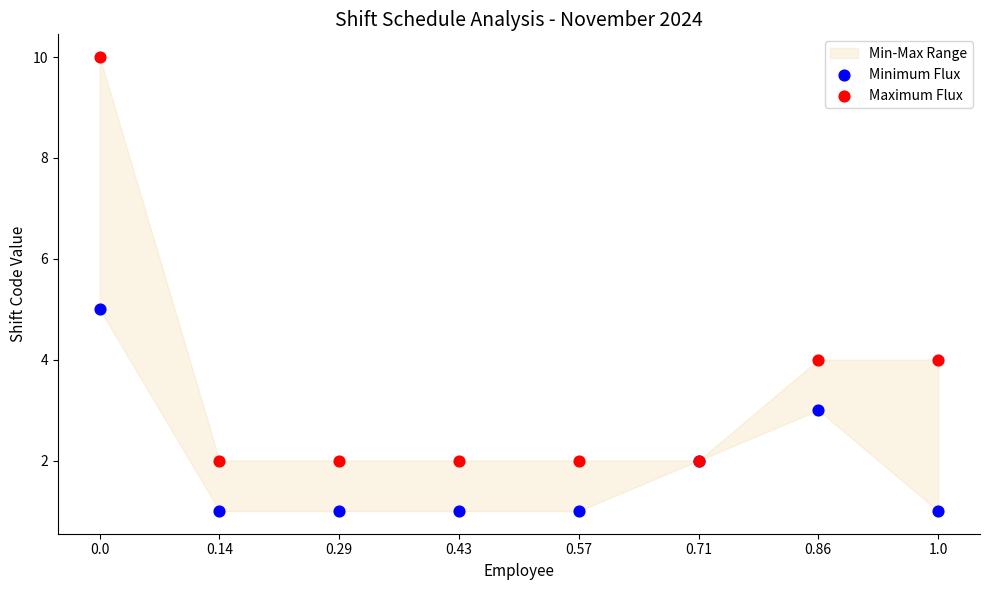

Which series reaches the maximum Y coordinate?

Maximum Flux